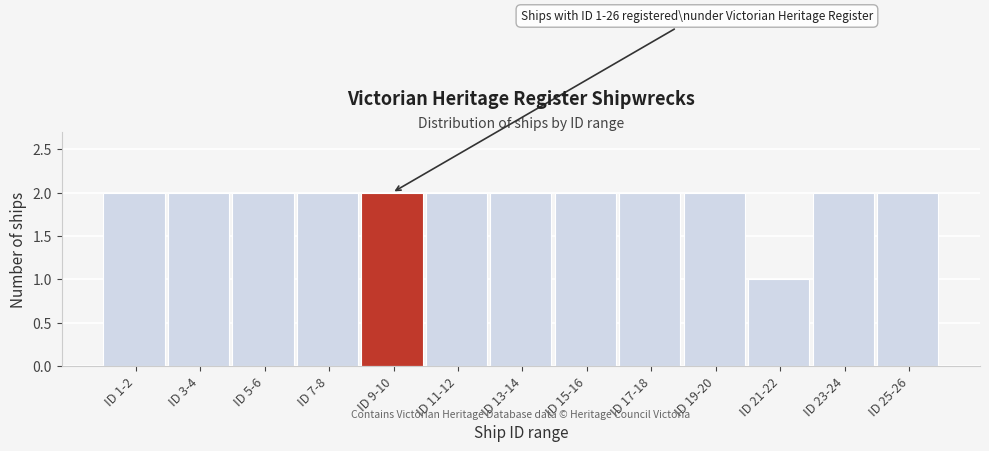

Reading left to right, extract all data points from this chart.

ID 1-2=2	ID 3-4=2	ID 5-6=2	ID 7-8=2	ID 9-10=2	ID 11-12=2	ID 13-14=2	ID 15-16=2	ID 17-18=2	ID 19-20=2	ID 21-22=1	ID 23-24=2	ID 25-26=2